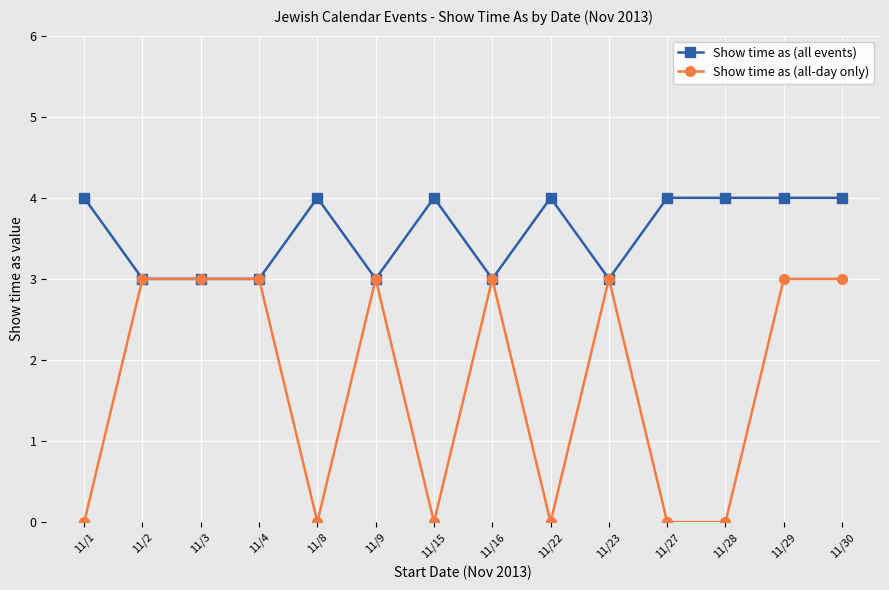

True or false: Show time as (all events) has a value of 2 at 11/22.

False